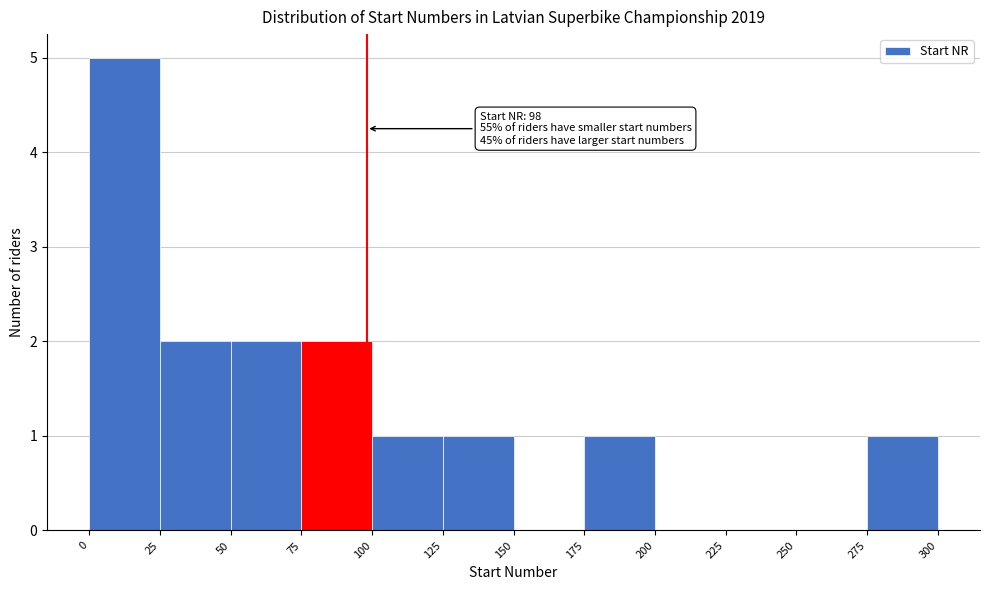

Which range on the x-axis has the tallest bar?

0 to 25